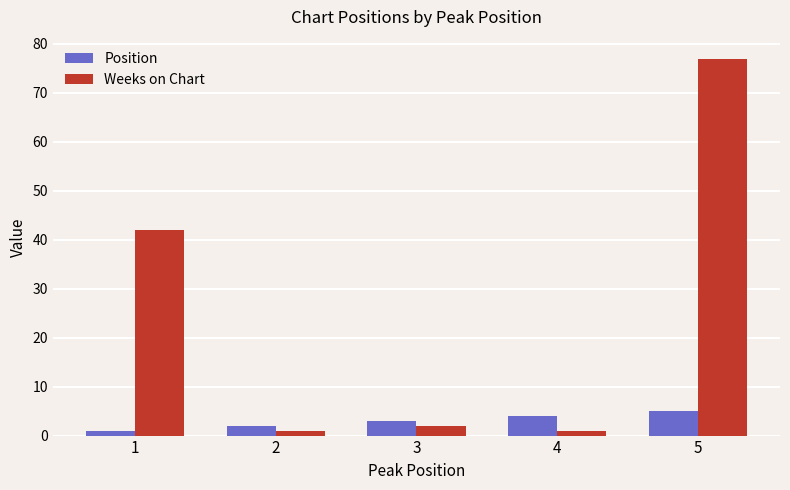

Reading left to right, transcribe all the data shown in this chart.

Position: 1=1	2=2	3=3	4=4	5=5
Weeks on Chart: 1=42	2=1	3=2	4=1	5=77